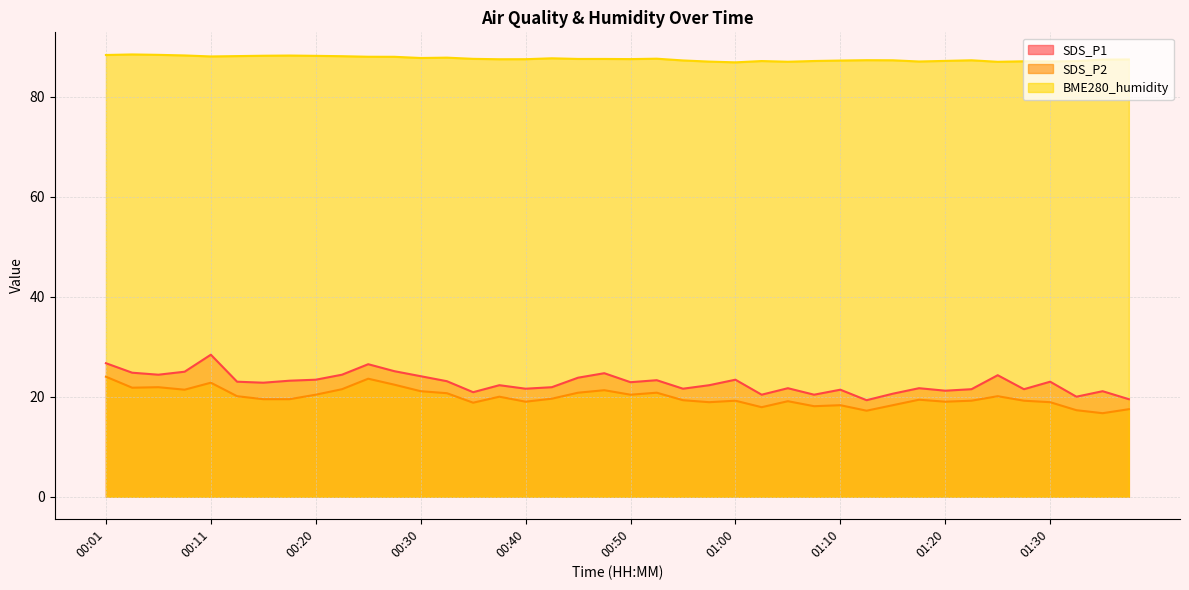

Rank the series by their maximum value, from highest to lowest.

BME280_humidity, SDS_P1, SDS_P2